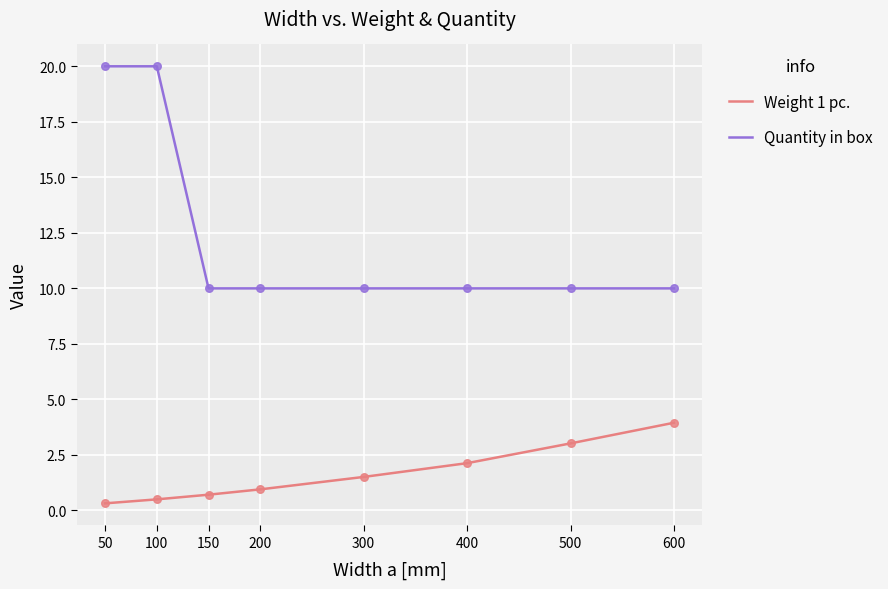

Which series has the widest spread of values?

Quantity in box